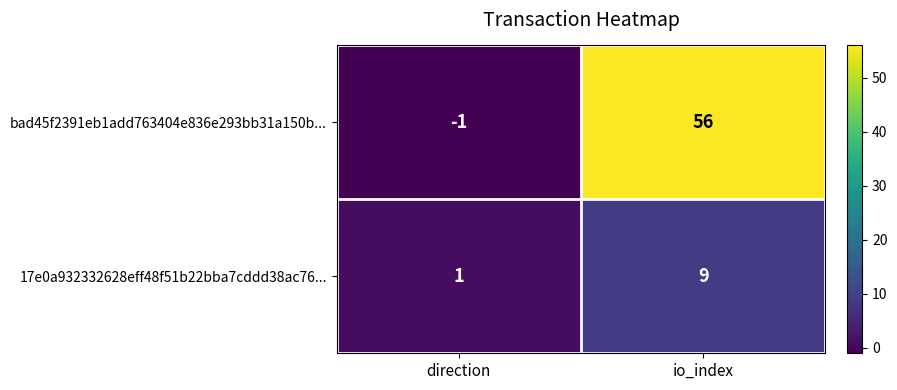

What is the sum of the 17e0a932332628eff48f51b22bba7cddd38ac76... values at direction and io_index?

10